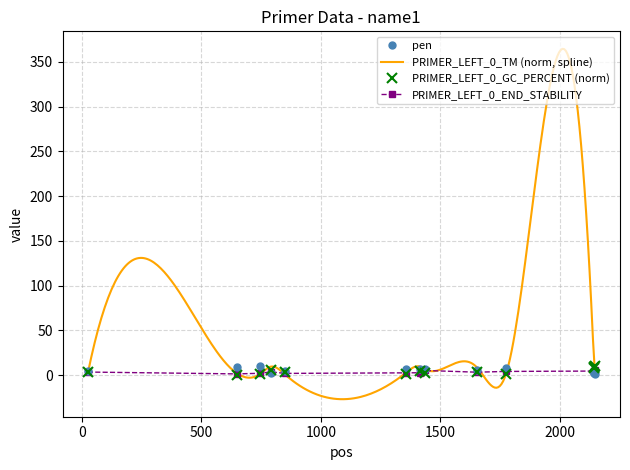

True or false: PRIMER_LEFT_0_END_STABILITY has a value of 5.4 at 2147.

True